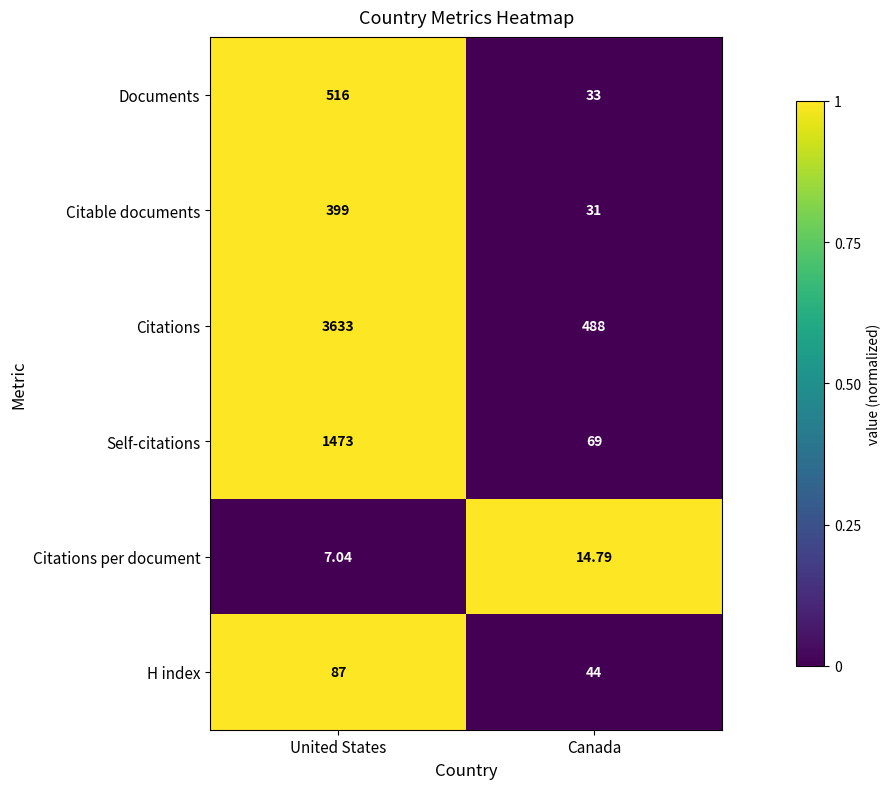

At which label does Citations per document first exceed 14?

Canada